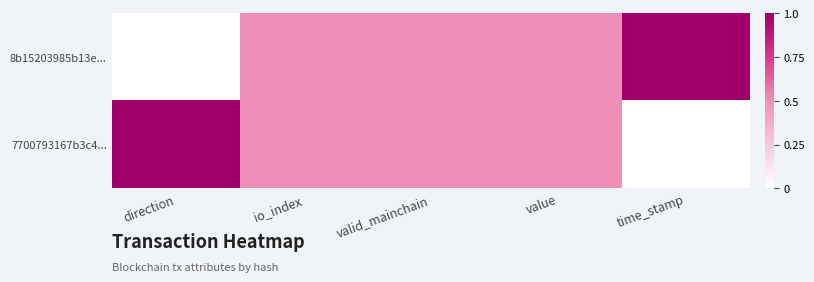

At which category is the sum across all series the highest?

direction